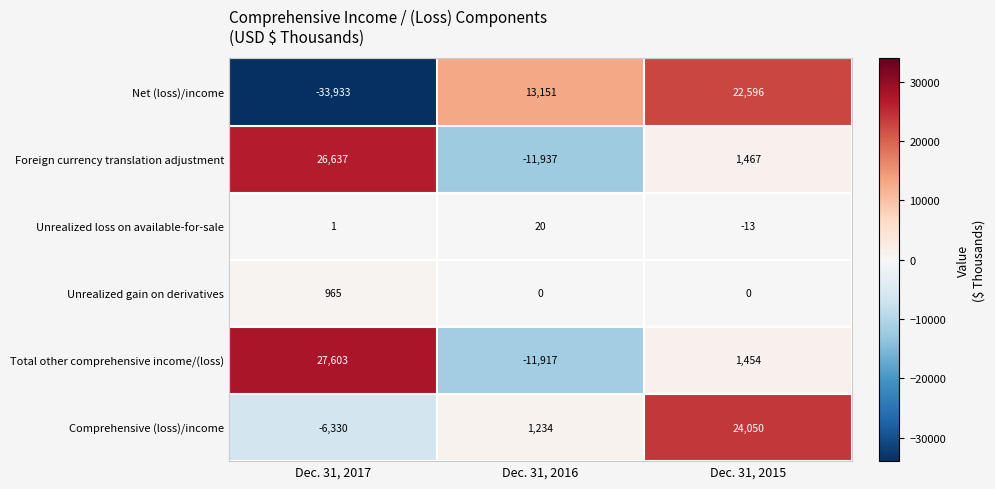

Count the Foreign currency translation adjustment values in the range -11937 to 26637.

3